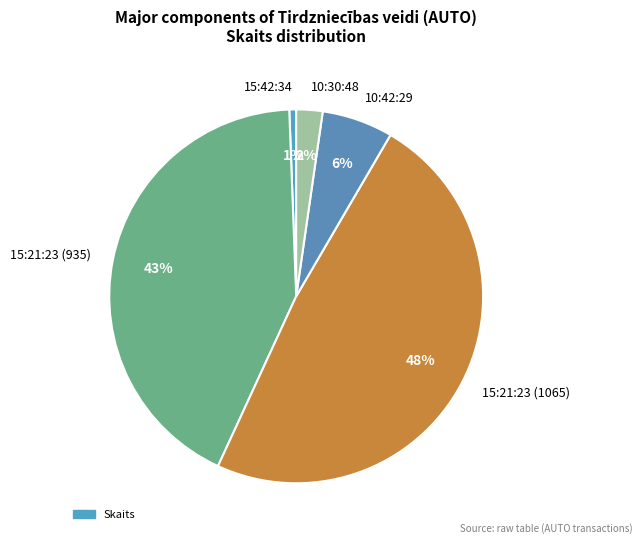

Which category has the biggest portion of the pie?

15:21:23 (1065)